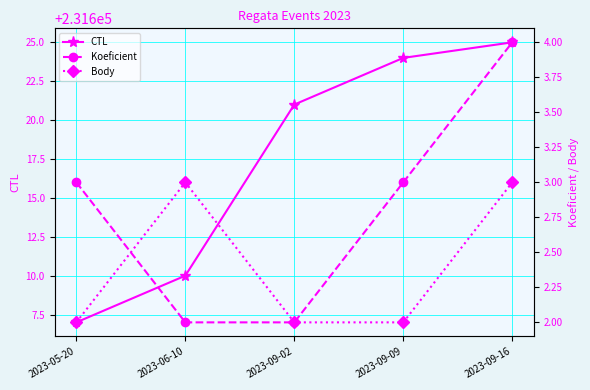

The value of Koeficient at 2023-09-02 is 1. True or false?

False